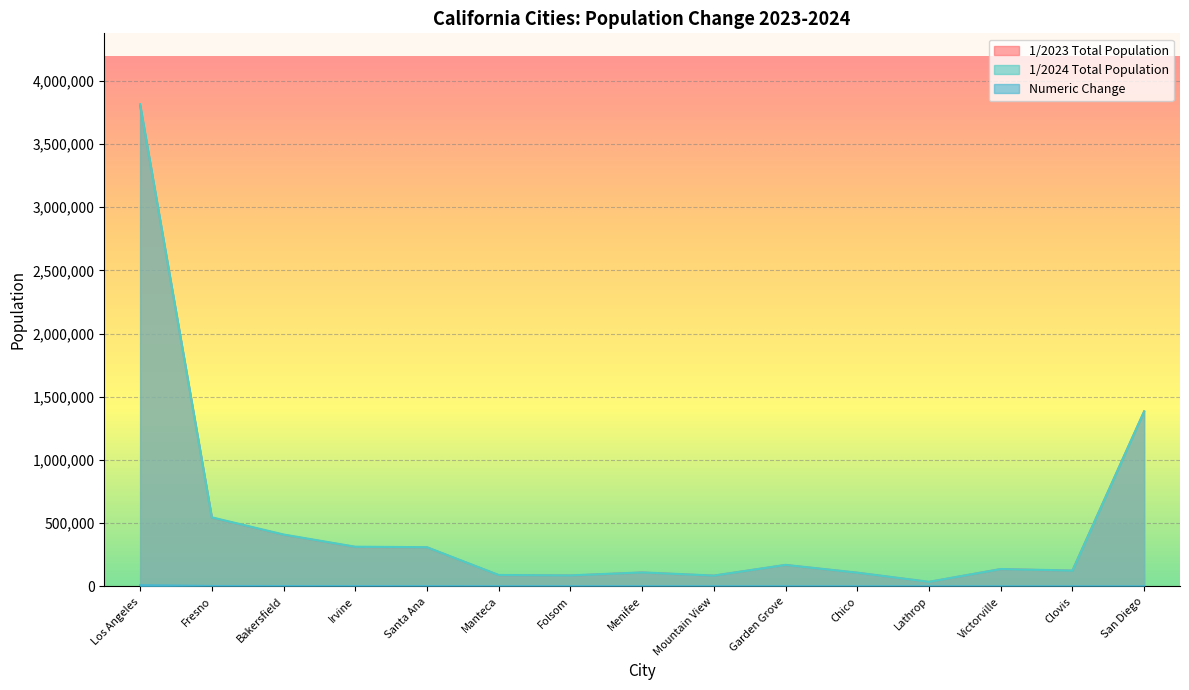

True or false: Numeric Change and 1/2024 Total Population intersect in this chart.

False